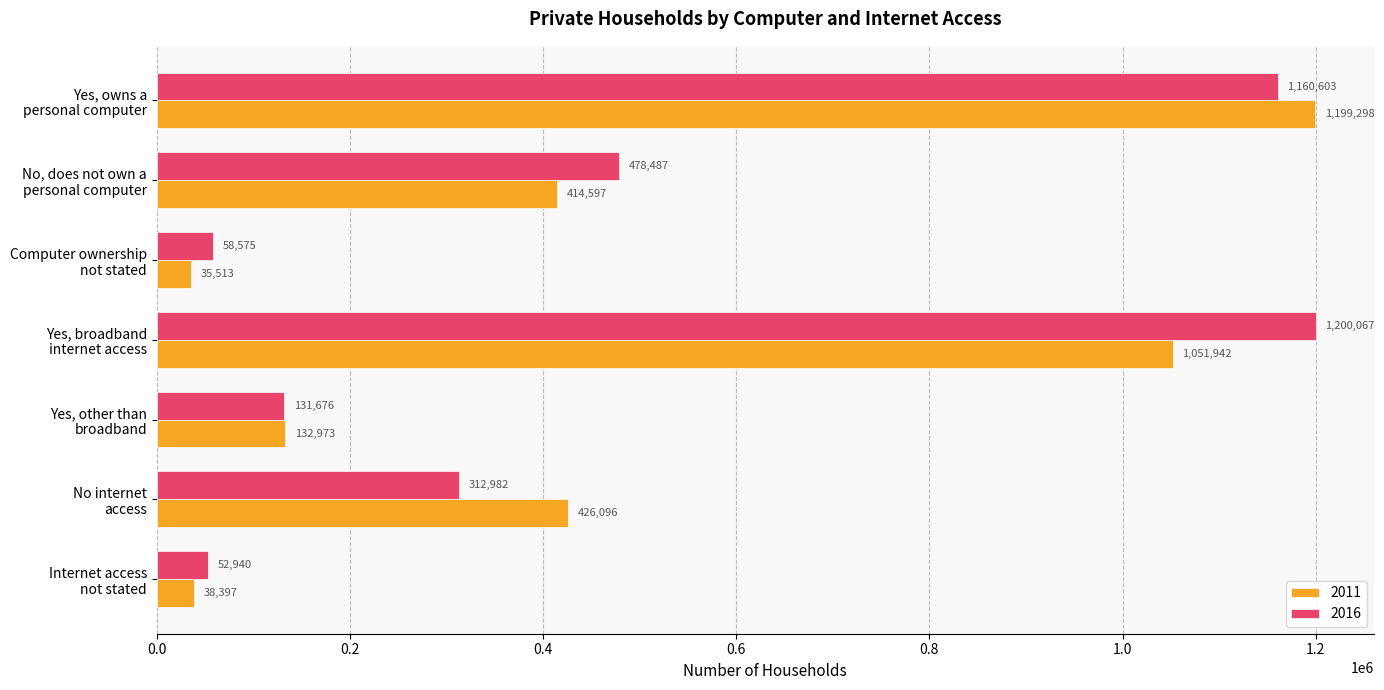

What is the average value of the 2016 series?

485047